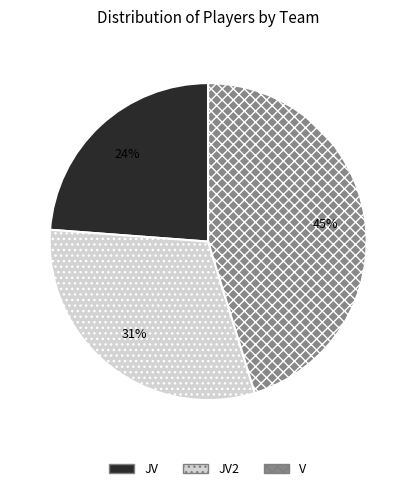

Is the sum of V and JV greater than half?

Yes